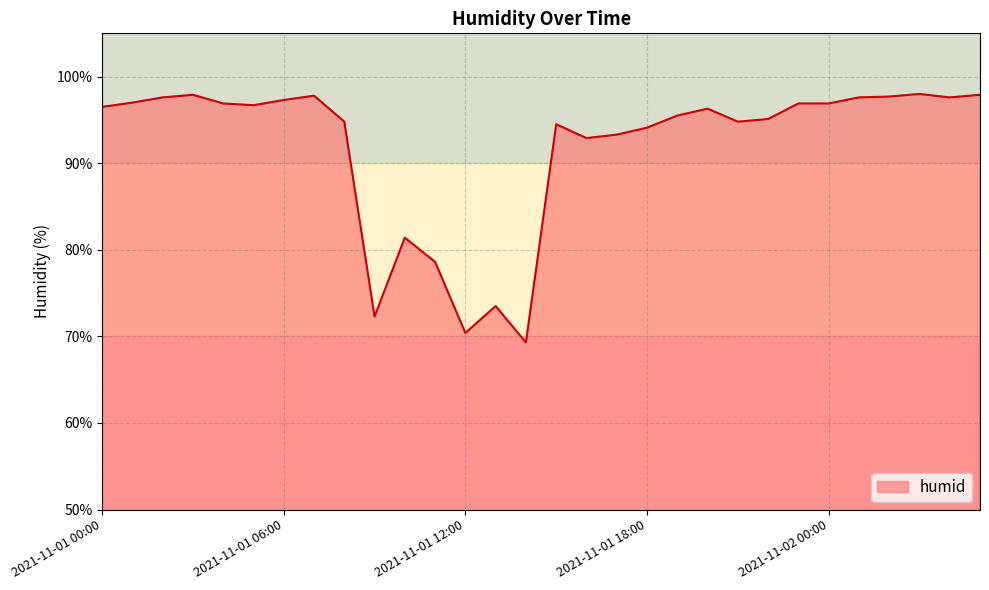

What is the greatest value displayed?

98.0